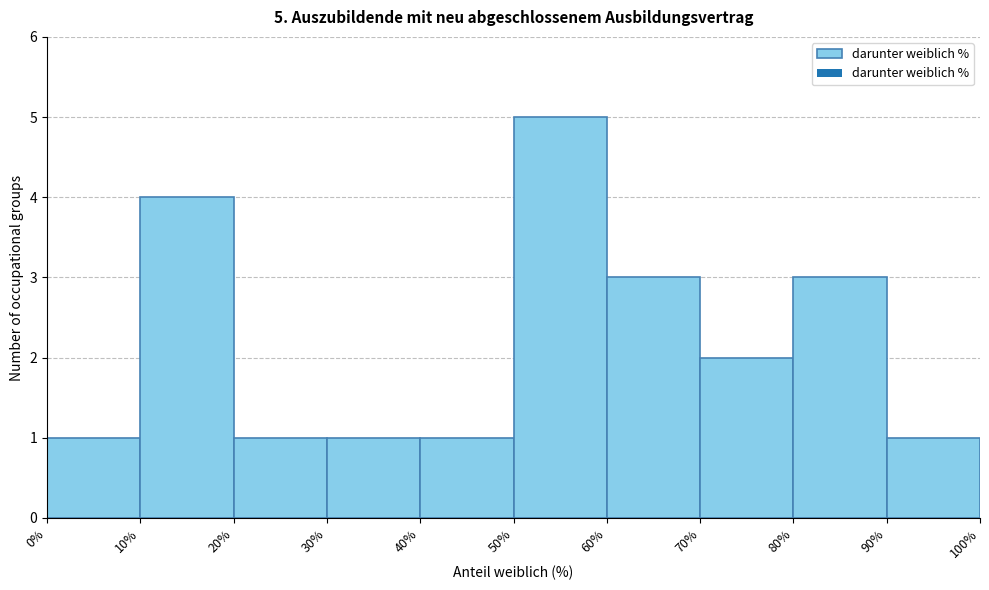

Which range on the x-axis has the tallest bar?

50% to 60%